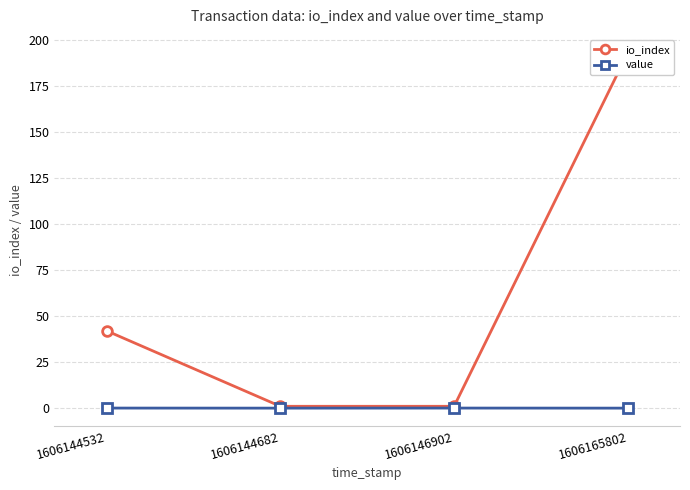

In value, how many points are higher than both neighbors (excluding endpoints)?

1